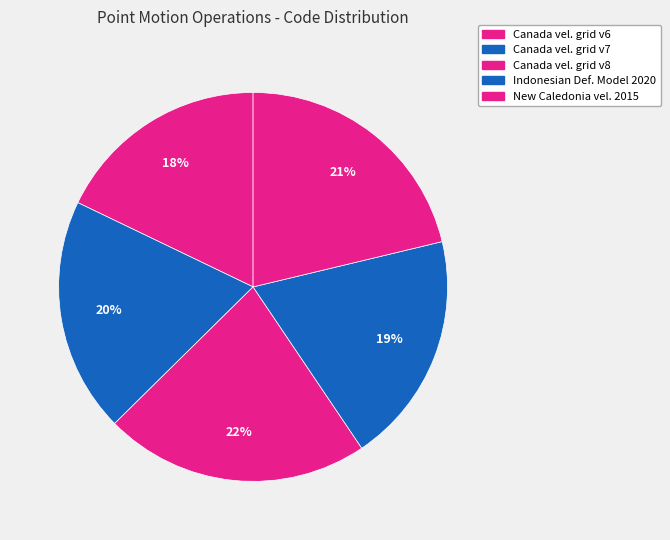

Count the number of slices in the pie.

5